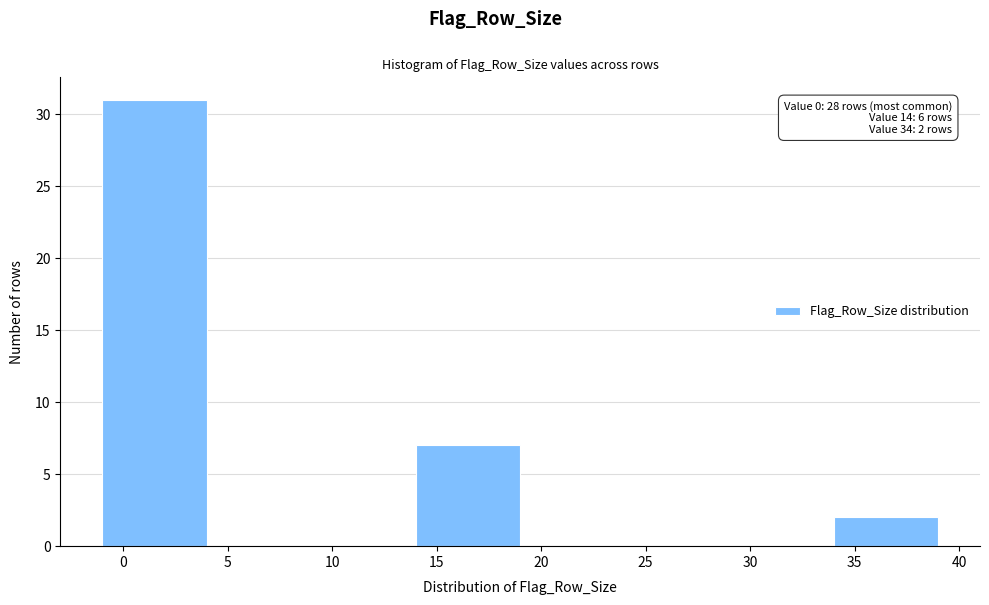

Around what value on the x-axis is the tallest bar? Give the approximate position of its centre, as read against the axis.

1.5